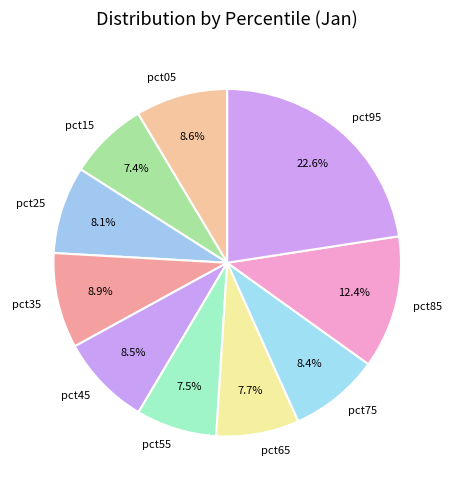

Does pct95 represent more than half of the total?

No